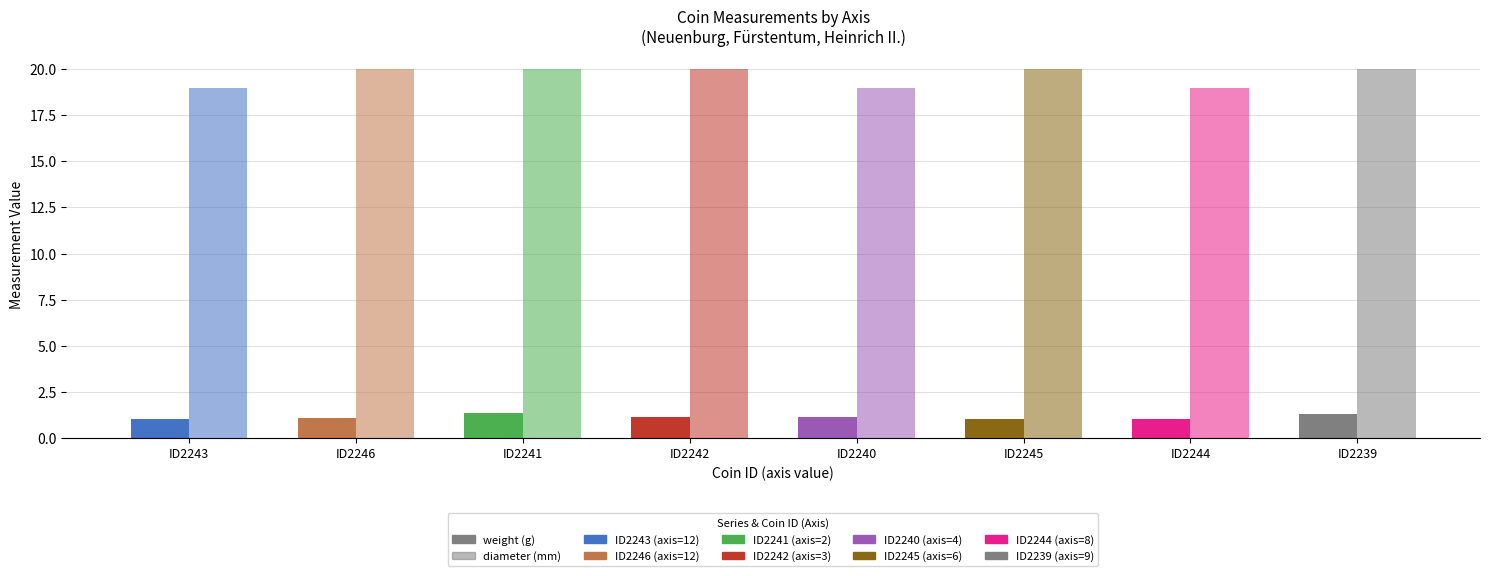

What is the difference between the second highest and second lowest values in the weight series?

0.3